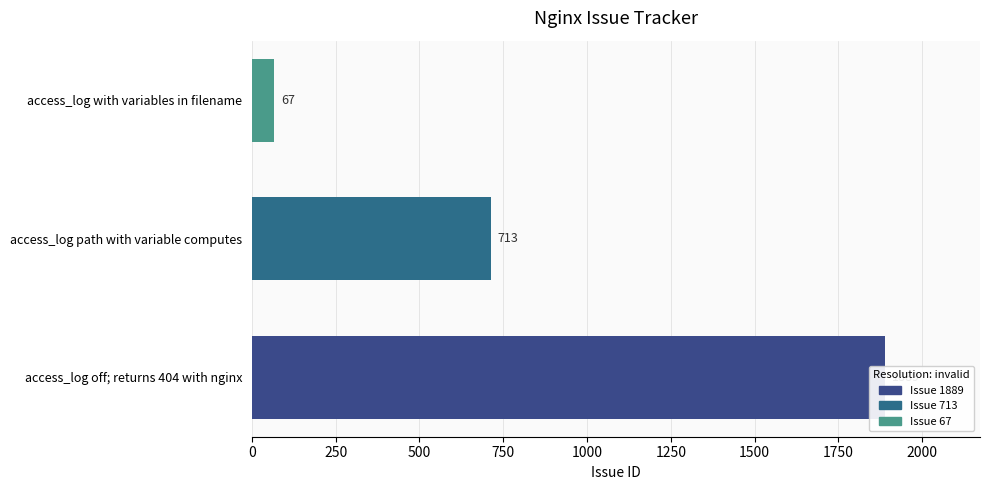

What is the average value?

890